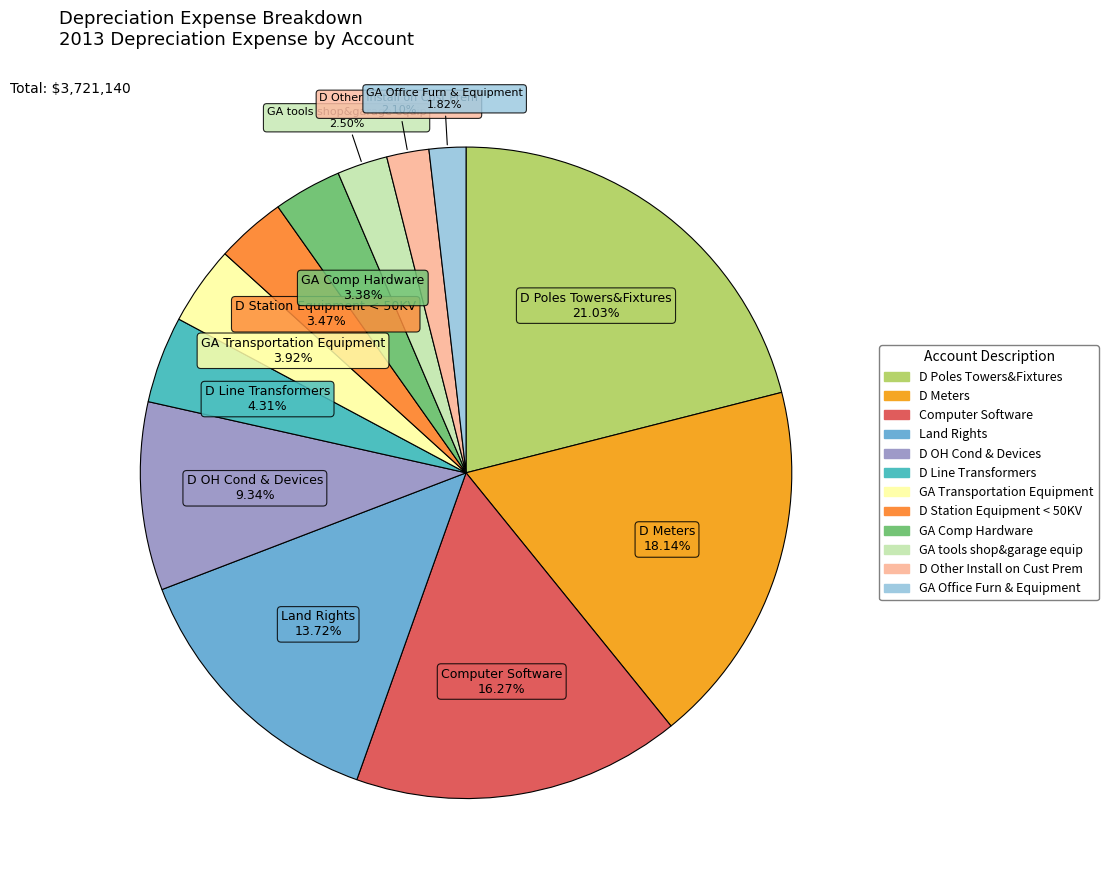

How many segments does this pie chart have?

12